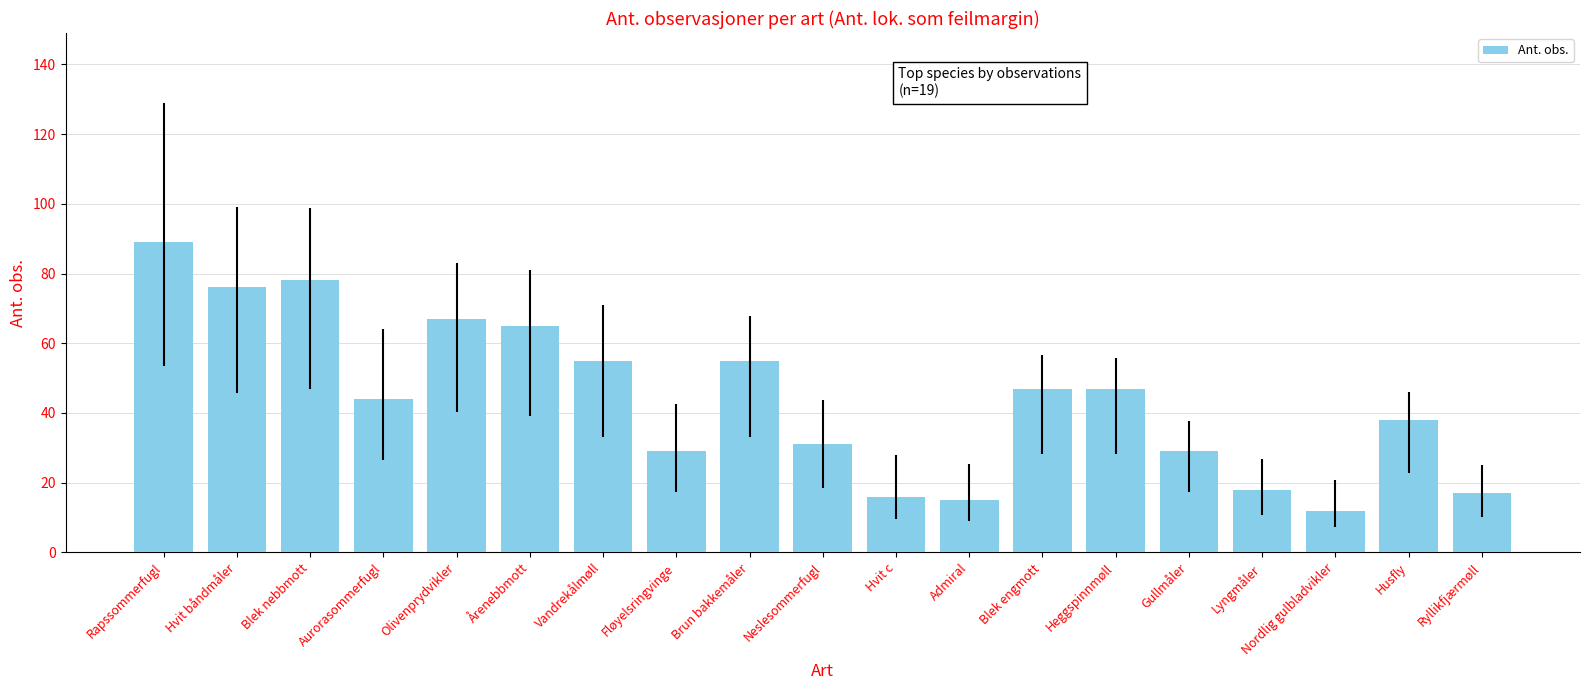

Reading left to right, list all the values displayed in this chart.

Rapssommerfugl=89	Hvit båndmåler=76	Blek nebbmott=78	Aurorasommerfugl=44	Olivenprydvikler=67	Årenebbmott=65	Vandrekålmøll=55	Fløyelsringvinge=29	Brun bakkemåler=55	Neslesommerfugl=31	Hvit c=16	Admiral=15	Blek engmott=47	Heggspinnmøll=47	Gullmåler=29	Lyngmåler=18	Nordlig gulbladvikler=12	Husfly=38	Ryllikfjærmøll=17